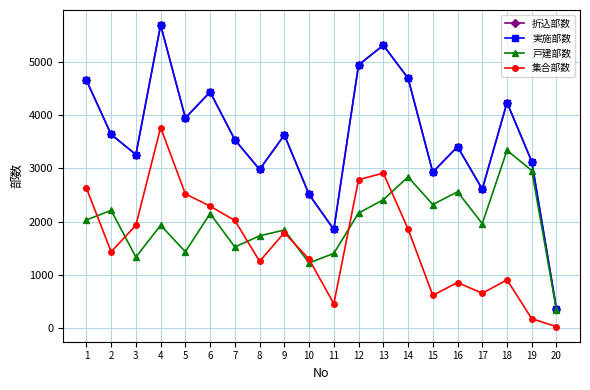

List the labels in order of 実施部数 value, largest first.

4, 13, 12, 14, 1, 6, 18, 5, 2, 9, 7, 16, 3, 19, 8, 15, 17, 10, 11, 20